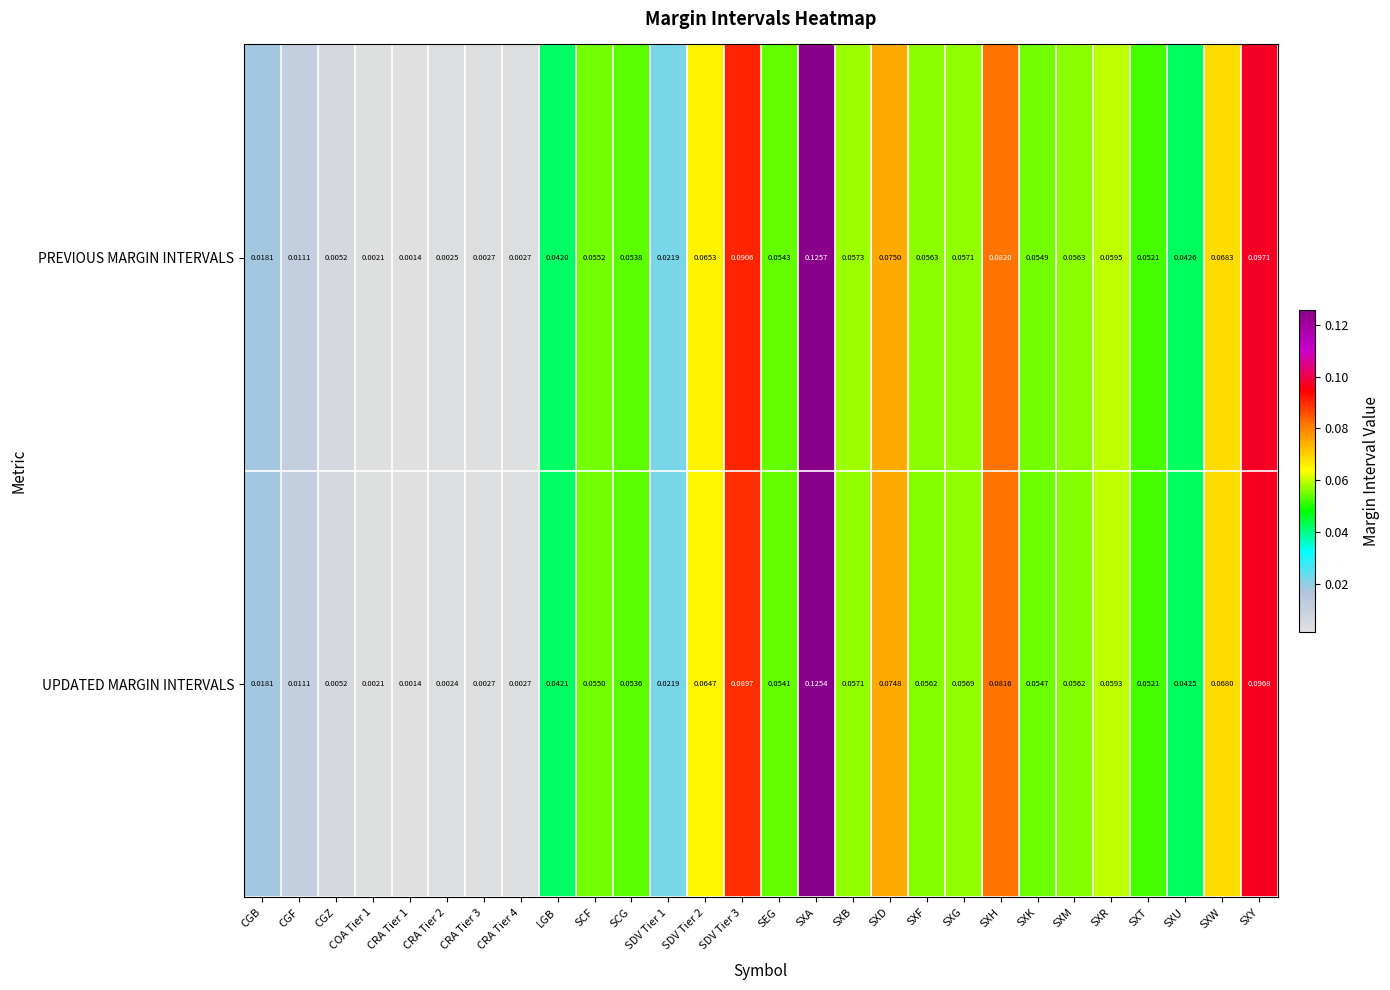

Which label corresponds to the largest value in the chart?

SXA